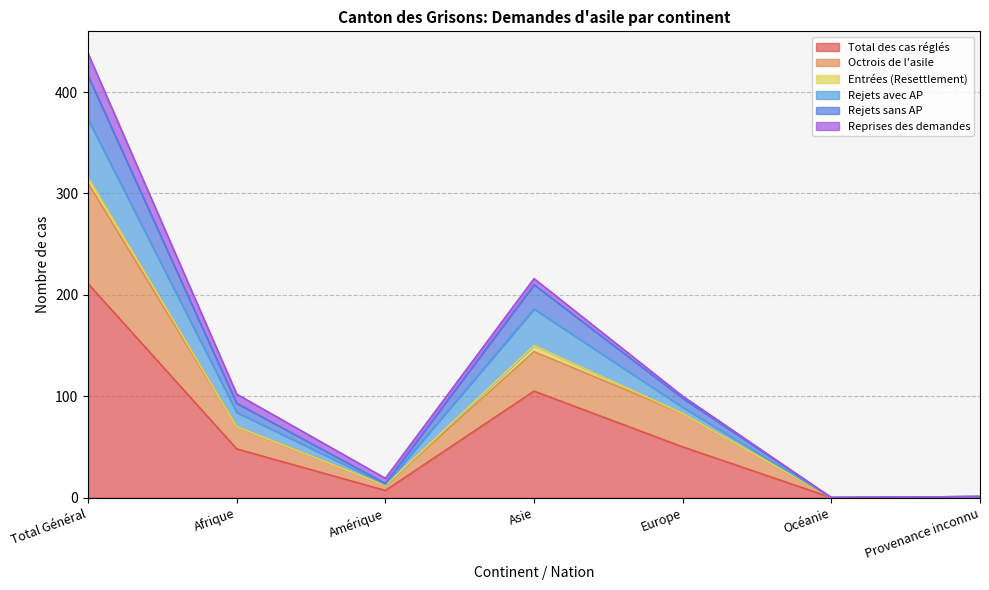

Is the value of Rejets sans AP at Asie greater than the value of Total des cas réglés at Total Général?

No